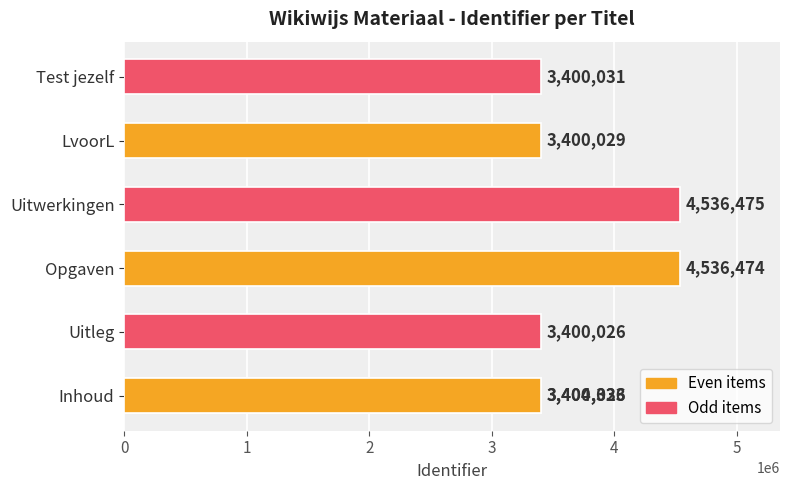

How many bars are there in total?

7